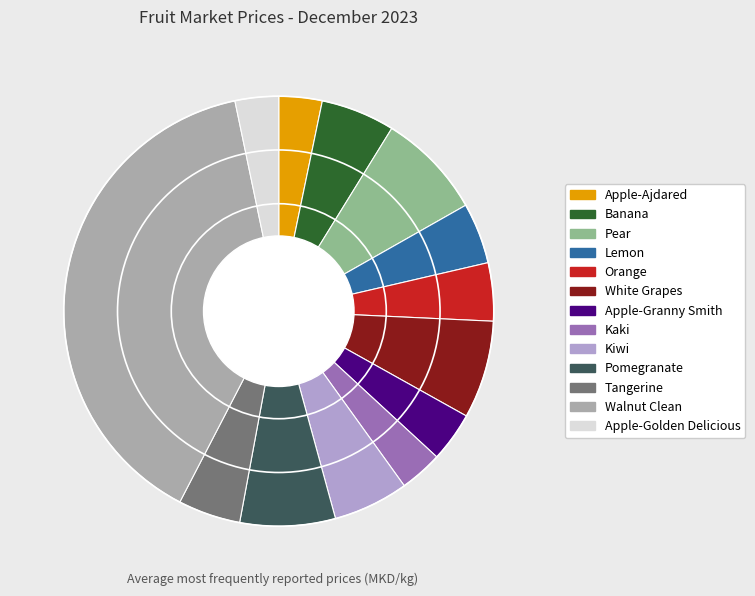

What percentage is the Pomegranate slice, to the nearest percent?

7%